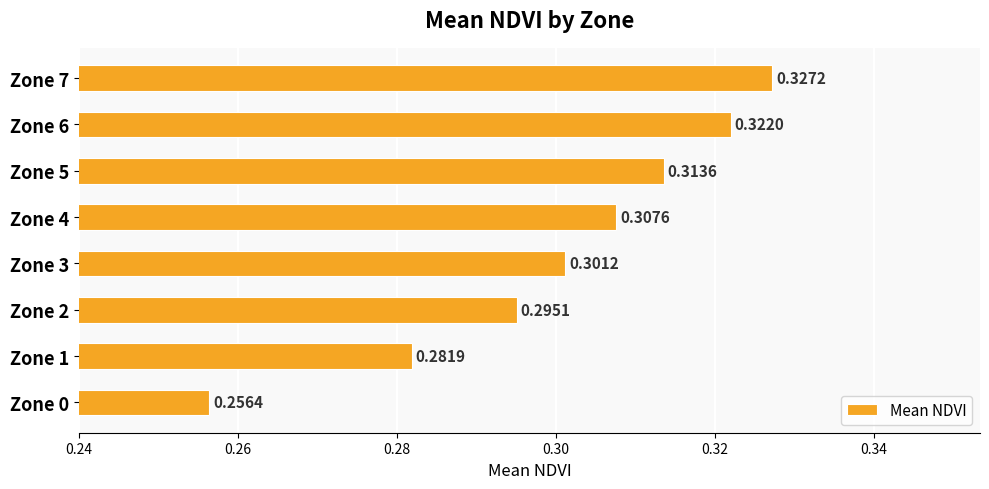

Rank the categories by value from lowest to highest.

Zone 0, Zone 1, Zone 2, Zone 3, Zone 4, Zone 5, Zone 6, Zone 7